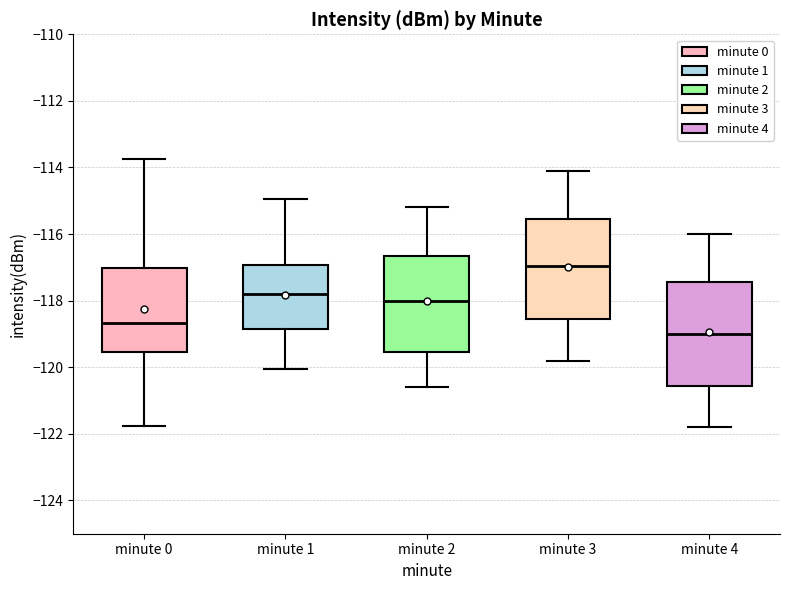

Reading left to right, transcribe this box plot: for each box, give where its median line is, the range the box spans, and where its two whiskers end, as read against the y-axis. The values are not printed on the chart, so give them approximately, as read against the axis.

minute 0: median -118.6, box -119.6 to -117.0, whiskers -121.8 to -113.8
minute 1: median -117.8, box -118.8 to -117.0, whiskers -120.0 to -115.0
minute 2: median -118.0, box -119.6 to -116.6, whiskers -120.6 to -115.2
minute 3: median -117.0, box -118.6 to -115.6, whiskers -119.8 to -114.0
minute 4: median -119.0, box -120.6 to -117.4, whiskers -121.8 to -116.0